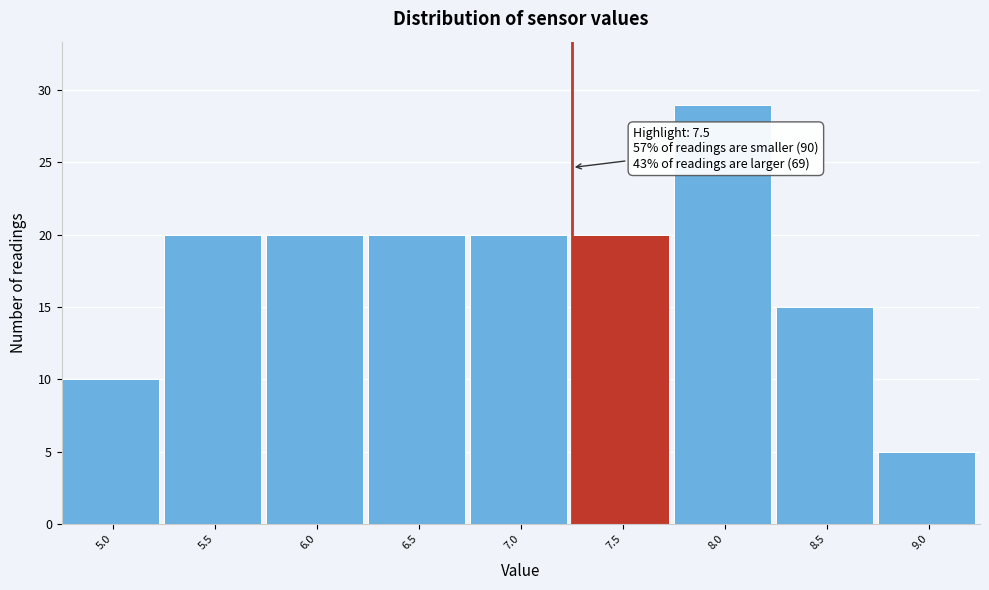

Reading left to right, list all the values displayed in this chart.

5.0=10	5.5=20	6.0=20	6.5=20	7.0=20	7.5=20	8.0=29	8.5=15	9.0=5